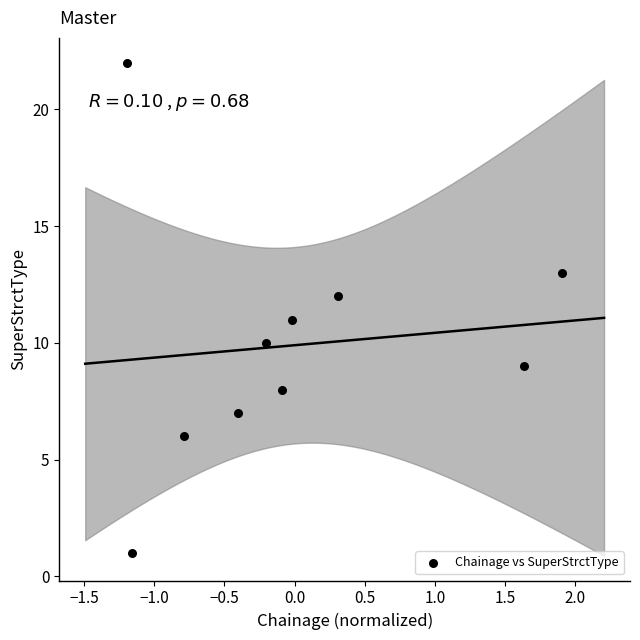

What is the range of Y values (max minus min)?

21